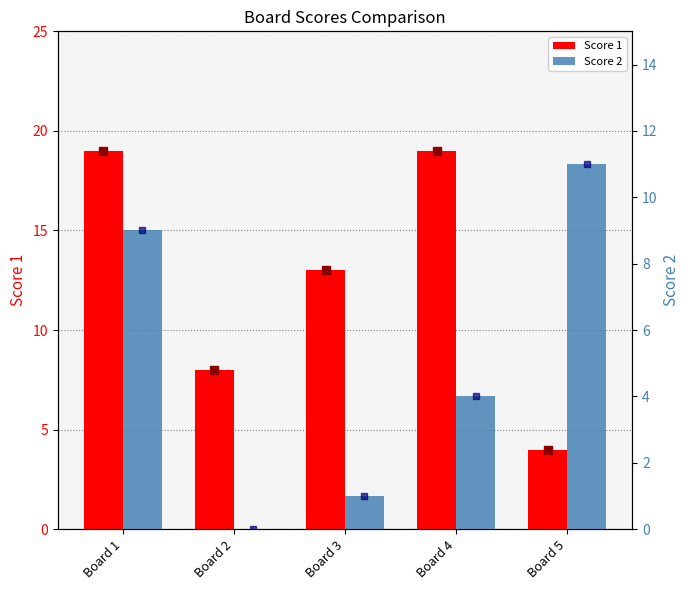

Which series changed the most between Board 2 and Board 4?

Score 1